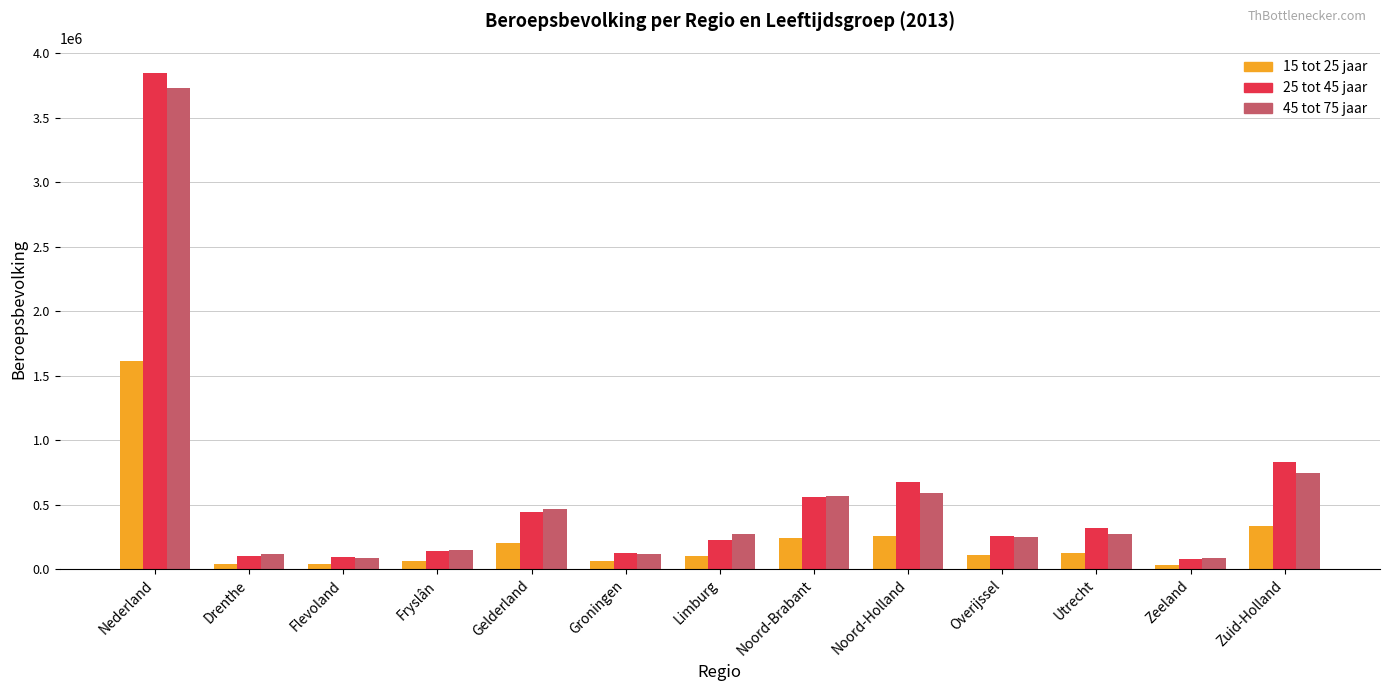

Where is 15 tot 25 jaar nearest to the value 823500?

Zuid-Holland